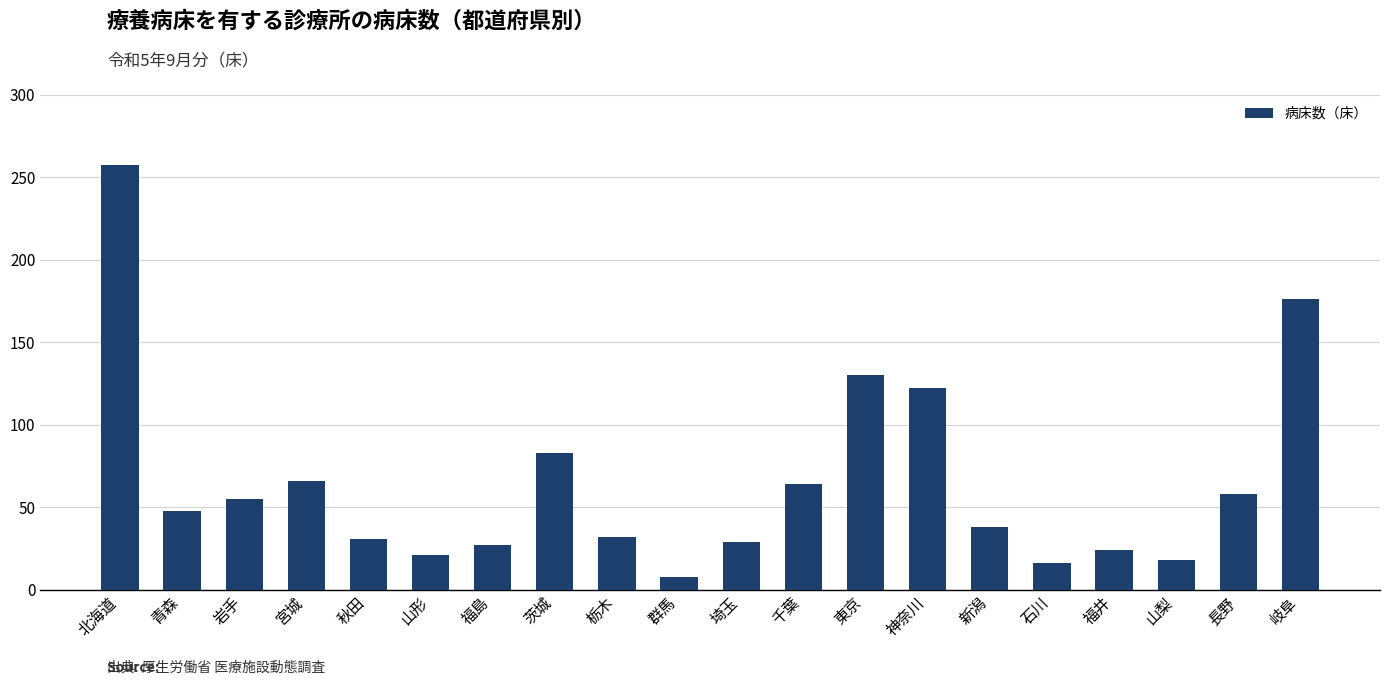

What is the change in value from 群馬 to 千葉?

+56